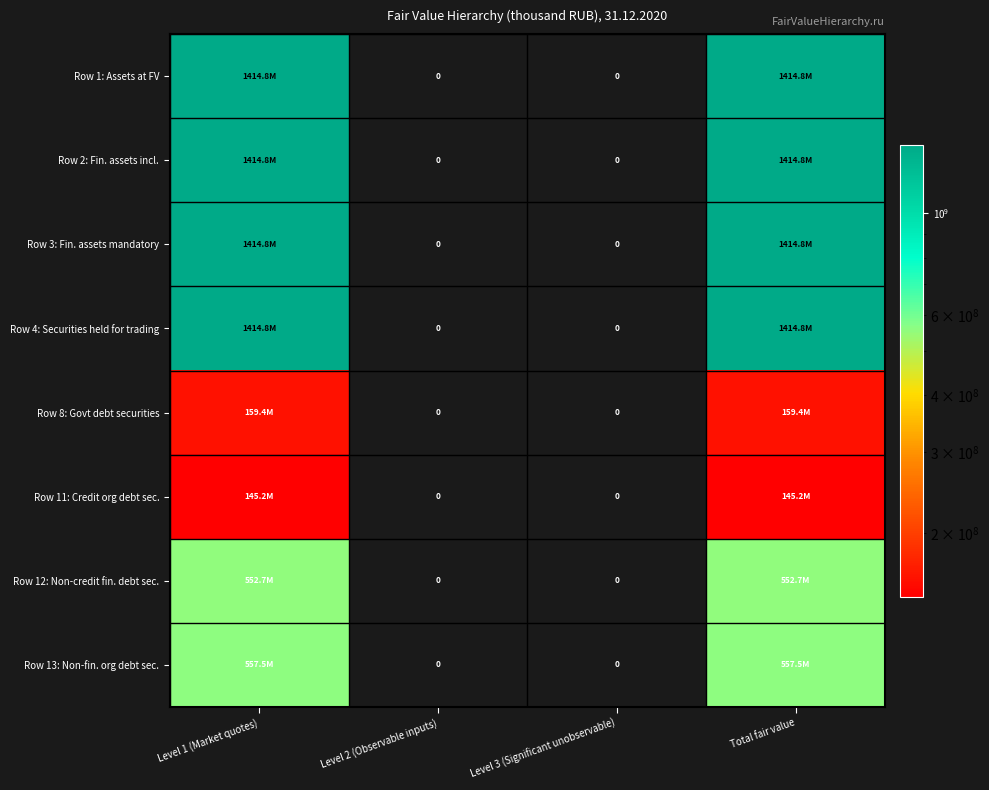

Rank the series by their maximum value, from lowest to highest.

Row 11: Credit org debt sec., Row 8: Govt debt securities, Row 12: Non-credit fin. debt sec., Row 13: Non-fin. org debt sec., Row 1: Assets at FV, Row 2: Fin. assets incl., Row 3: Fin. assets mandatory, Row 4: Securities held for trading